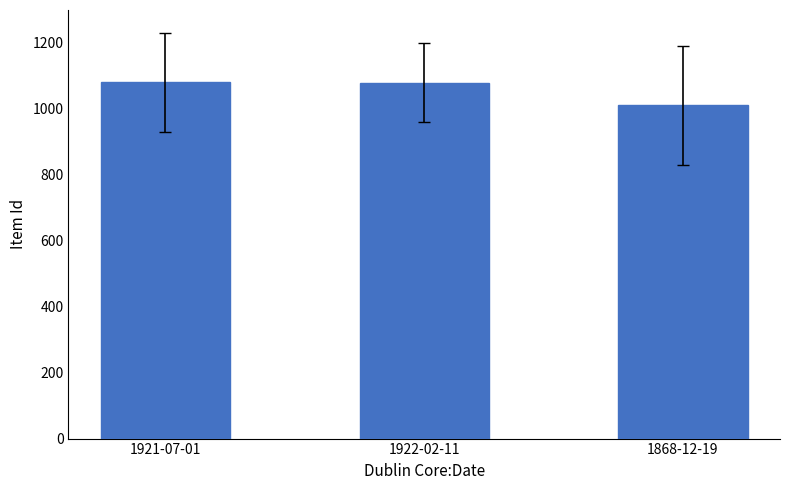

What is the sum of the values at 1921-07-01 and 1922-02-11?

2161